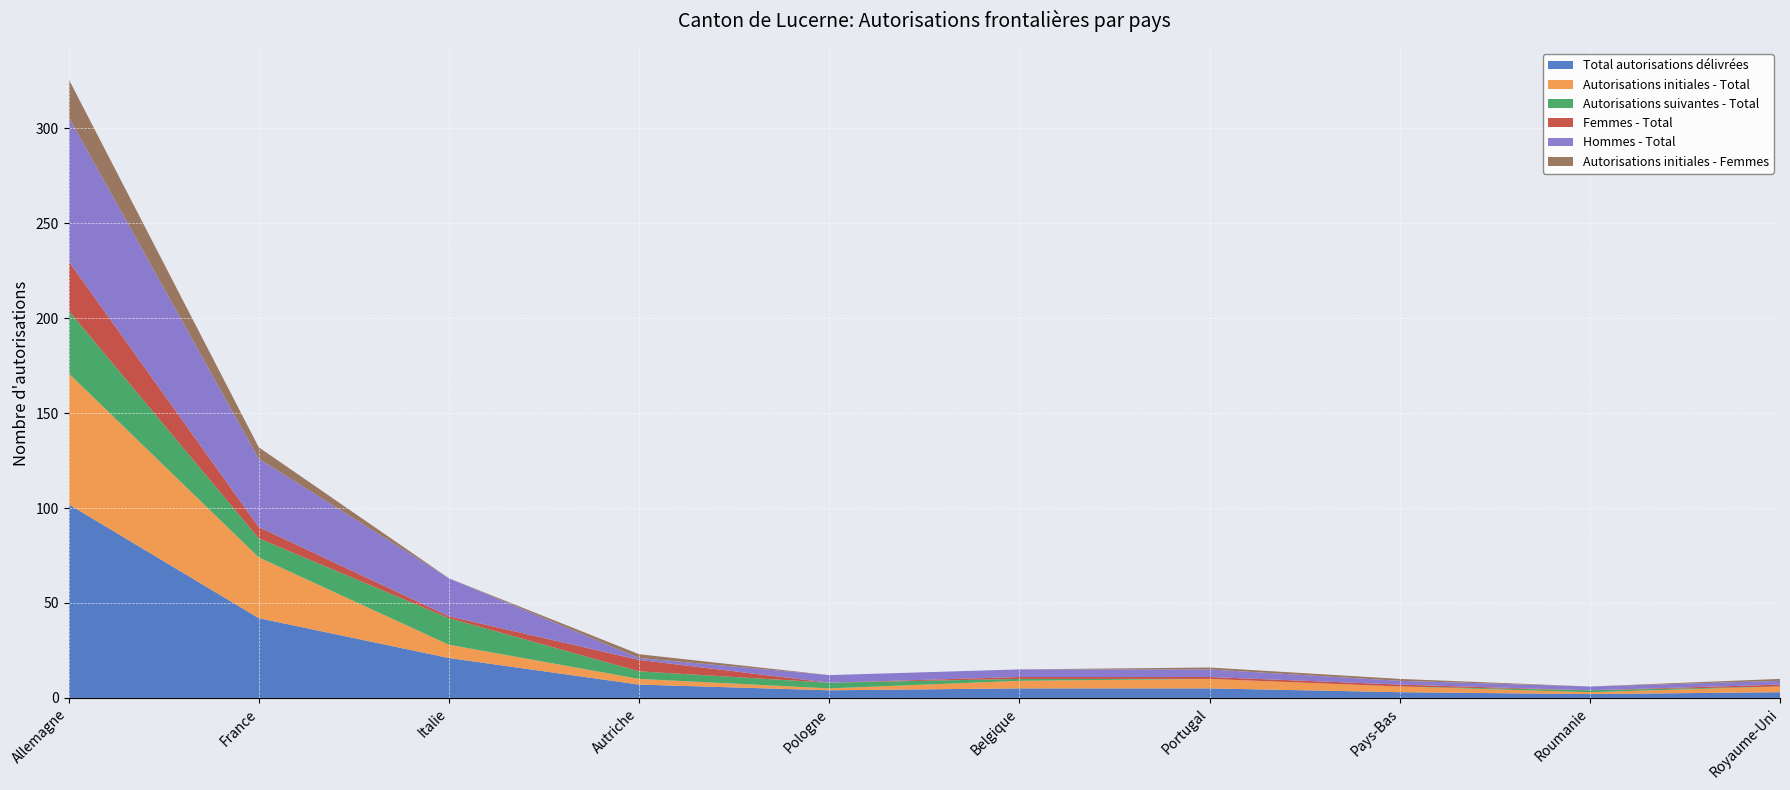

Reading right to left, list all the values displayed in this chart.

Total autorisations délivrées: 3	2	3	5	5	4	7	21	42	102
Autorisations initiales - Total: 3	1	3	5	4	1	3	7	32	69
Autorisations suivantes - Total: 0	1	0	0	1	3	4	14	10	33
Femmes - Total: 1	0	1	1	1	0	6	1	6	26
Hommes - Total: 2	2	2	4	4	4	1	20	36	76
Autorisations initiales - Femmes: 1	0	1	1	0	0	2	0	6	20